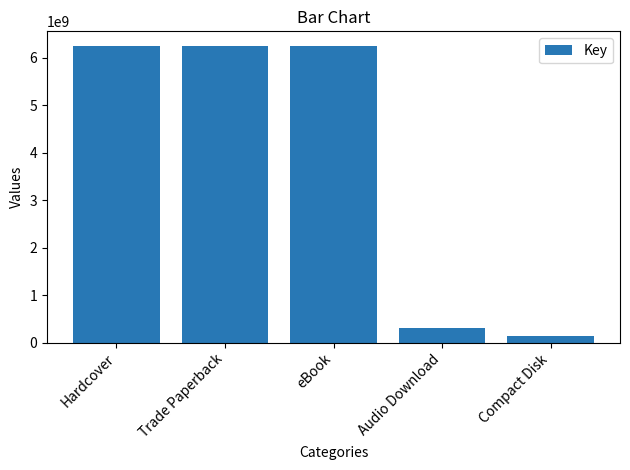

Reading right to left, transcribe all the data shown in this chart.

Compact Disk=143940063	Audio Download=307382767	eBook=6247860922	Trade Paperback=6247860922	Hardcover=6247860922